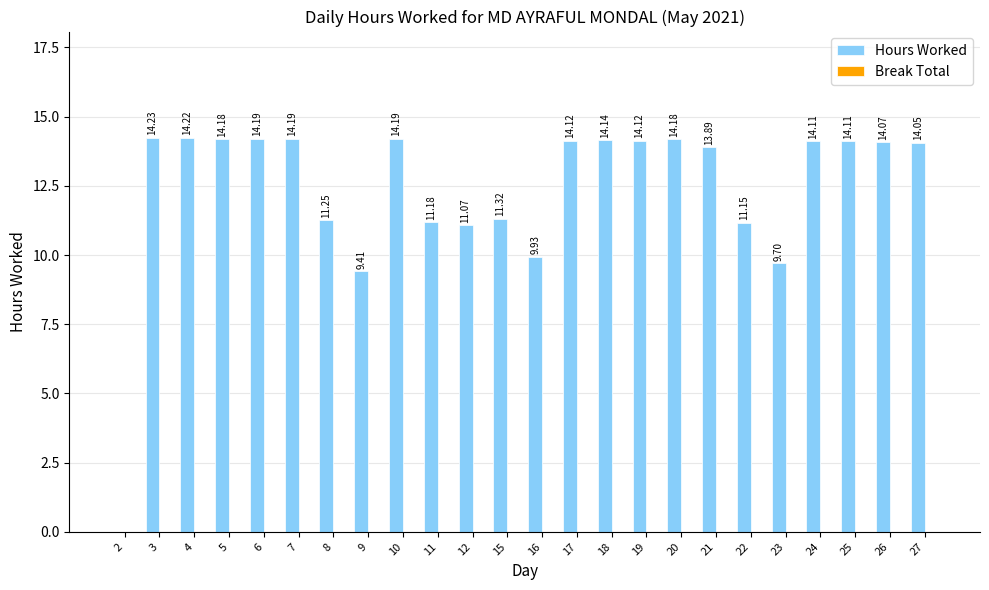

What is the change in value from 15 to 18?

+2.8